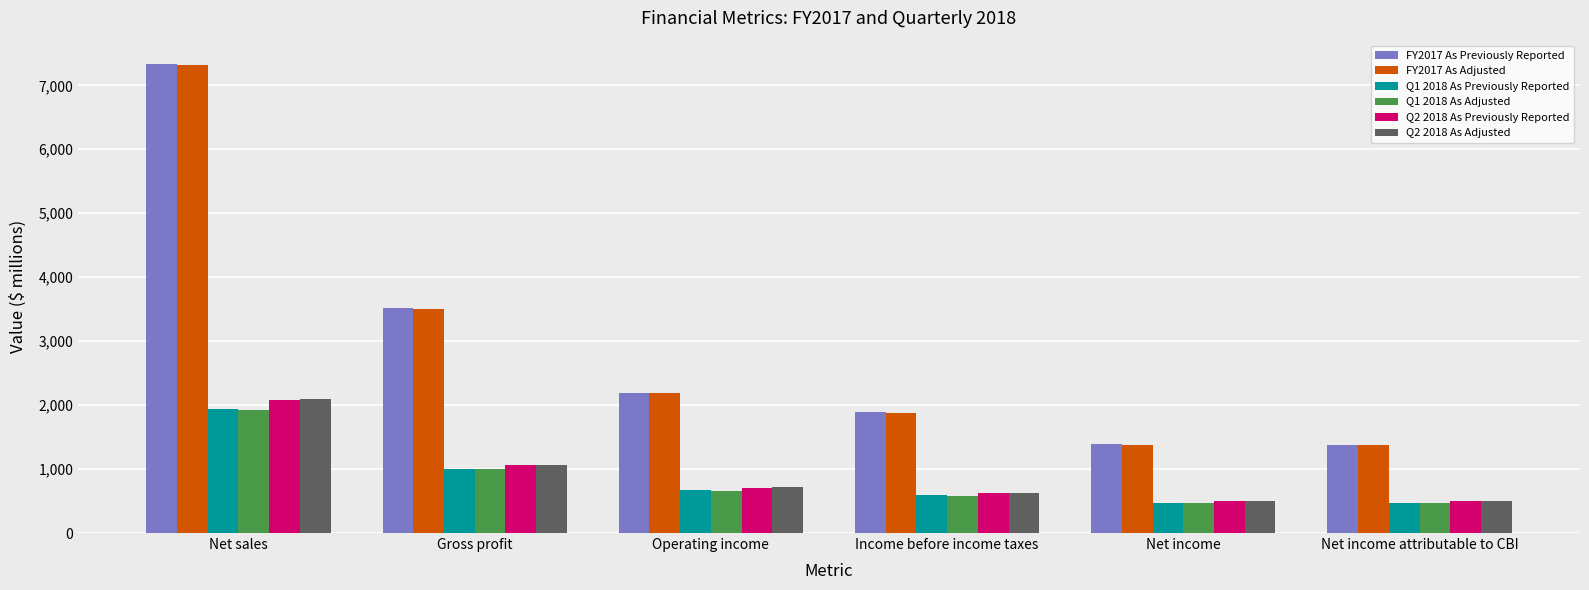

What is the total value across all series at Net income?

4706.1